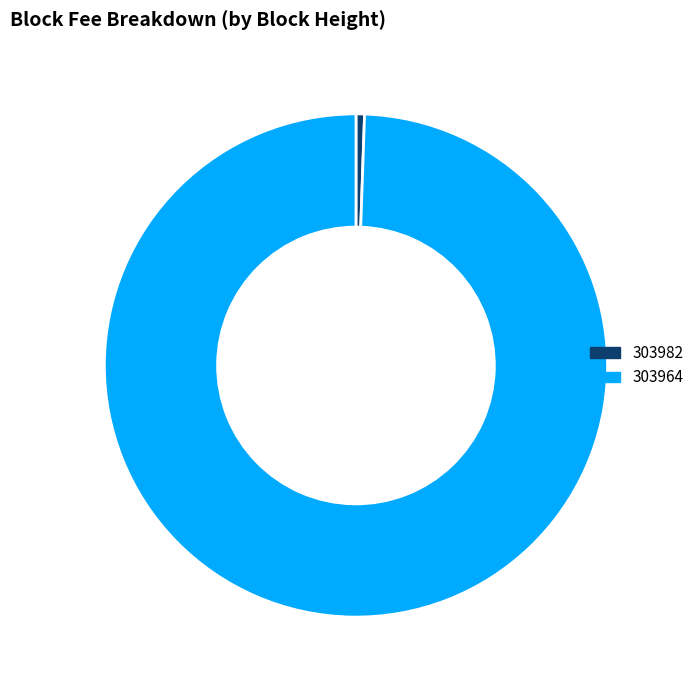

Which has a higher value, 303982 or 303964?

303964